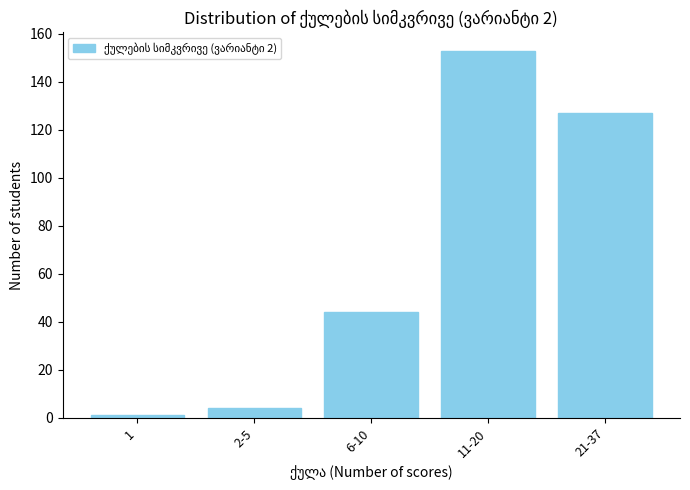

Reading right to left, extract all data points from this chart.

21-37=127	11-20=153	6-10=44	2-5=4	1=1